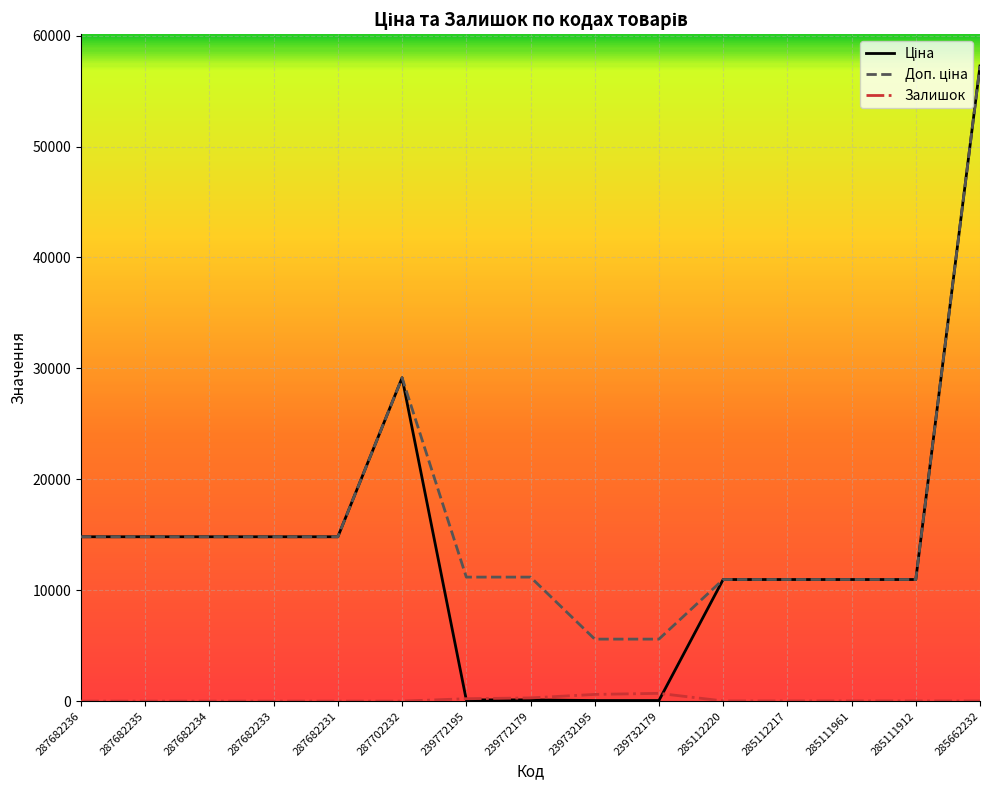

At which category is the sum across all series the highest?

285662232